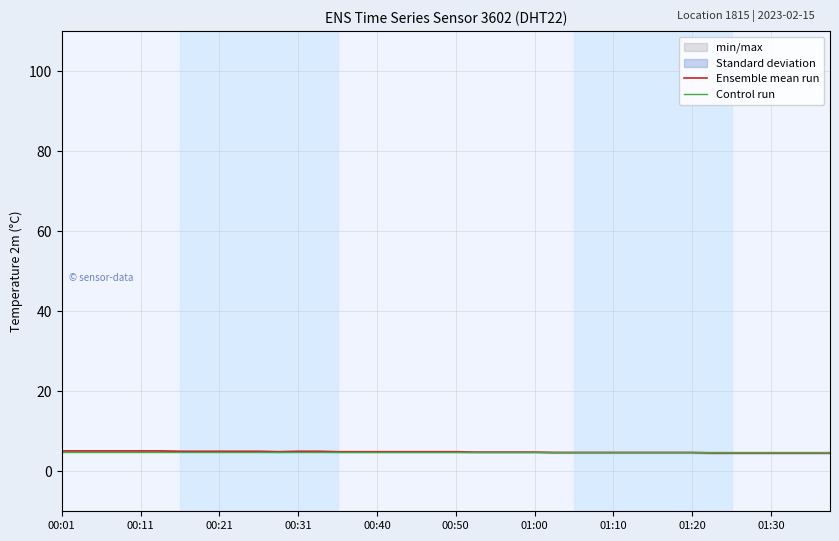

The Control run series shows 4.8 at 21. True or false?

True